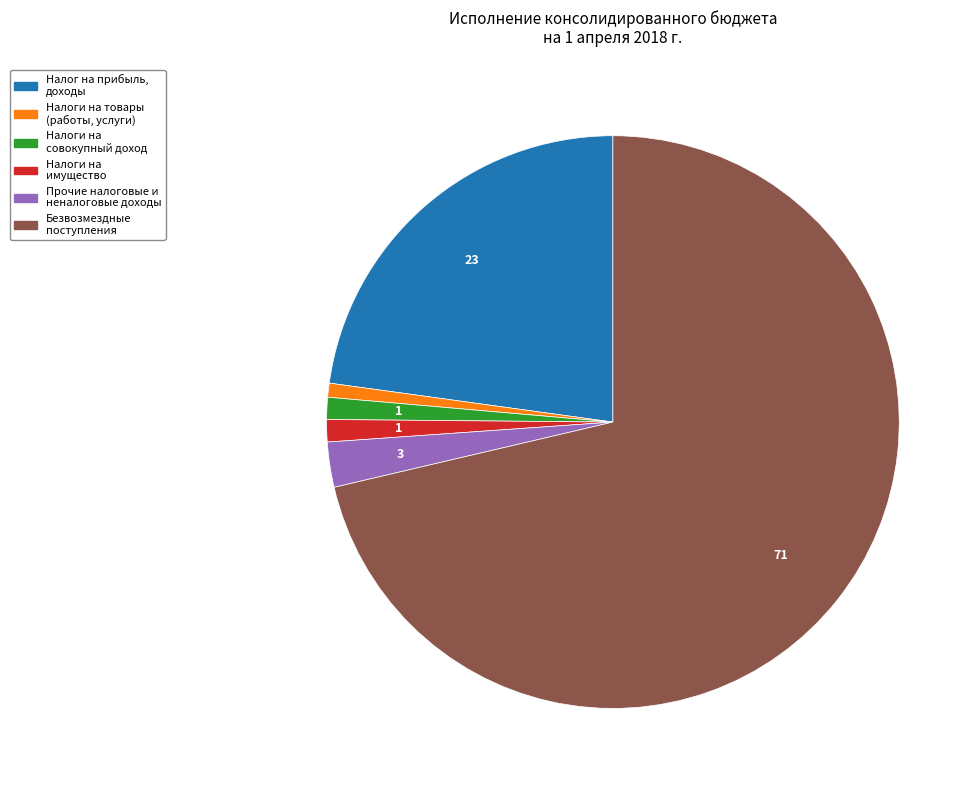

Is there any slice that represents more than half of the pie?

Yes